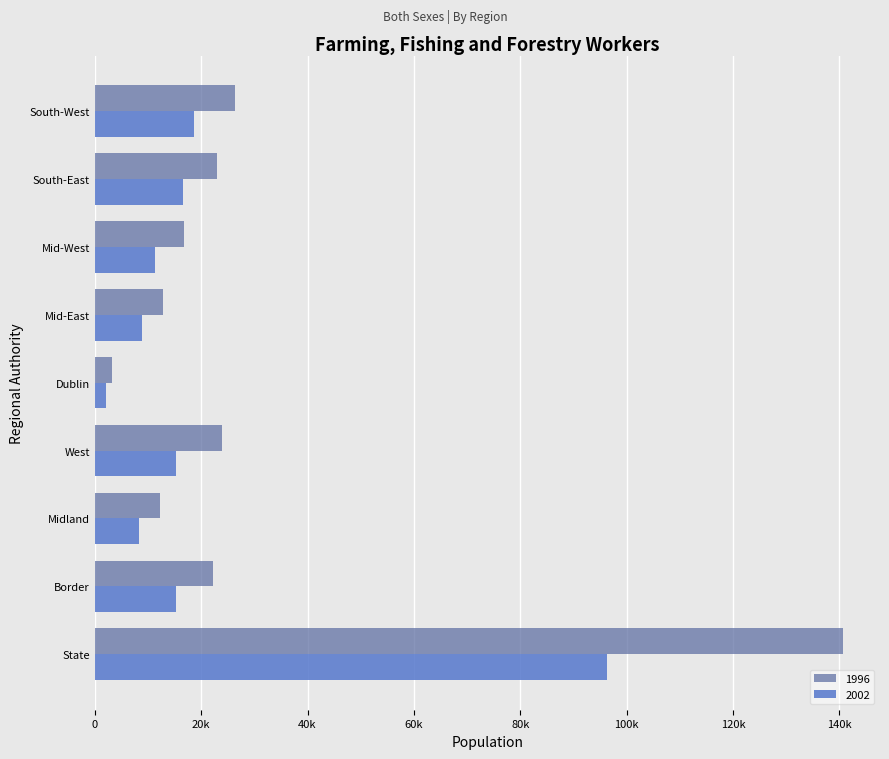

At which category is the sum across all series the highest?

State